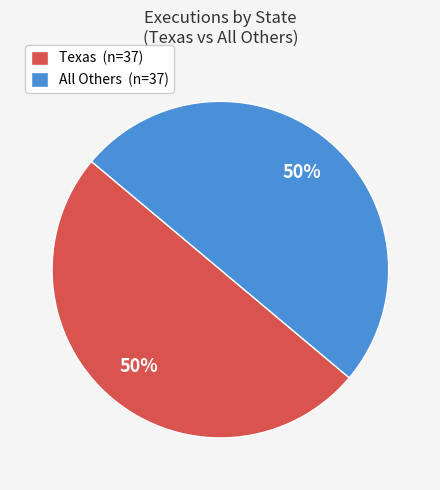

Count the number of slices in the pie.

2